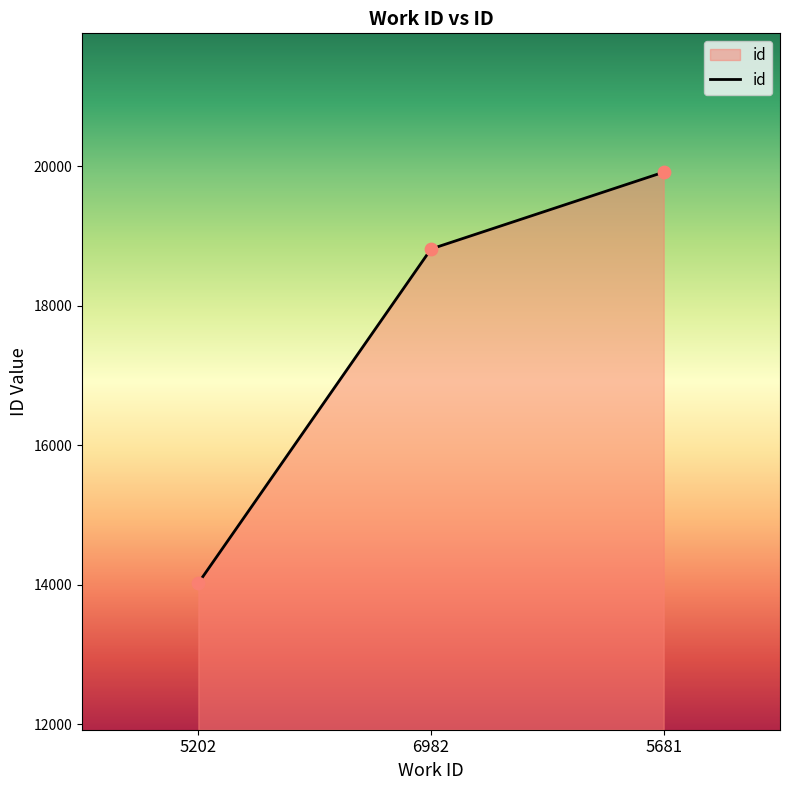

Approximately how many times larger is the value at 6982 compared to 5681?

0.9